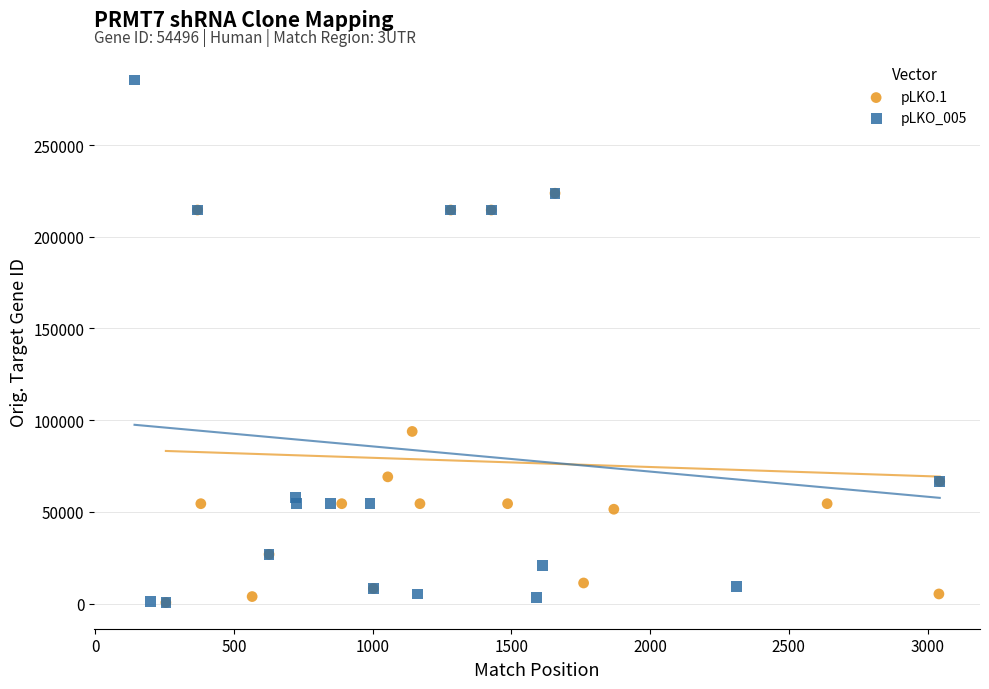

What are all the series names shown in the legend?

pLKO.1, pLKO_005